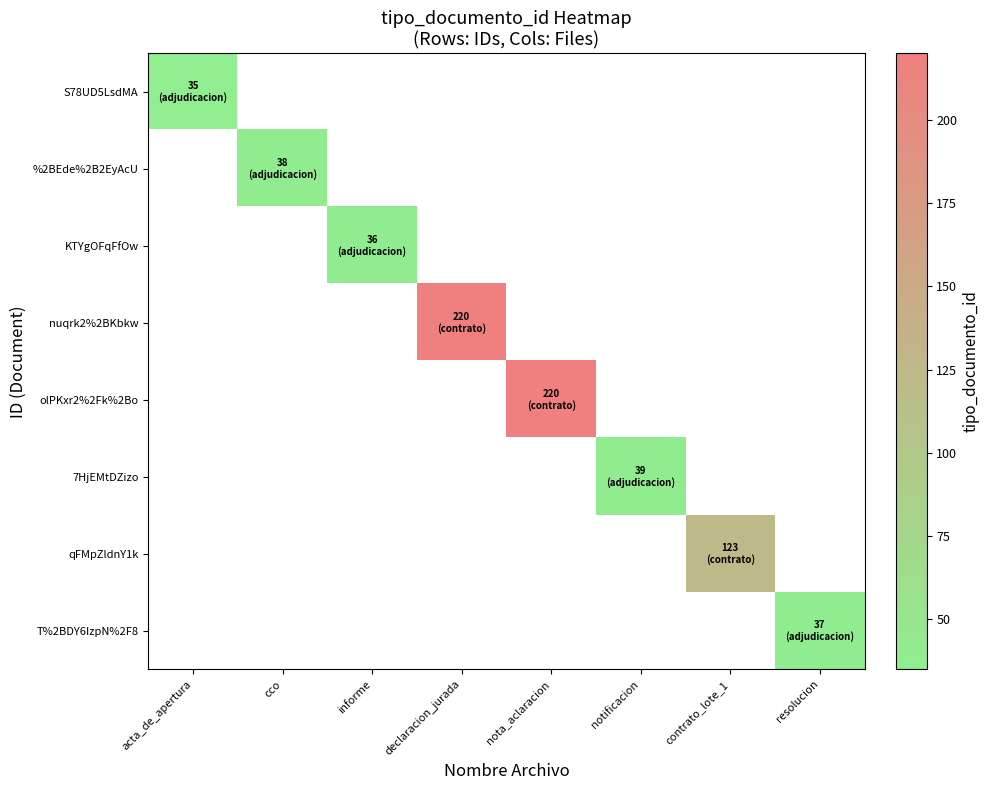

Rank the categories by %2BEde%2B2EyAcU value from lowest to highest.

acta_de_apertura, cco, informe, declaracion_jurada, nota_aclaracion, notificacion, contrato_lote_1, resolucion